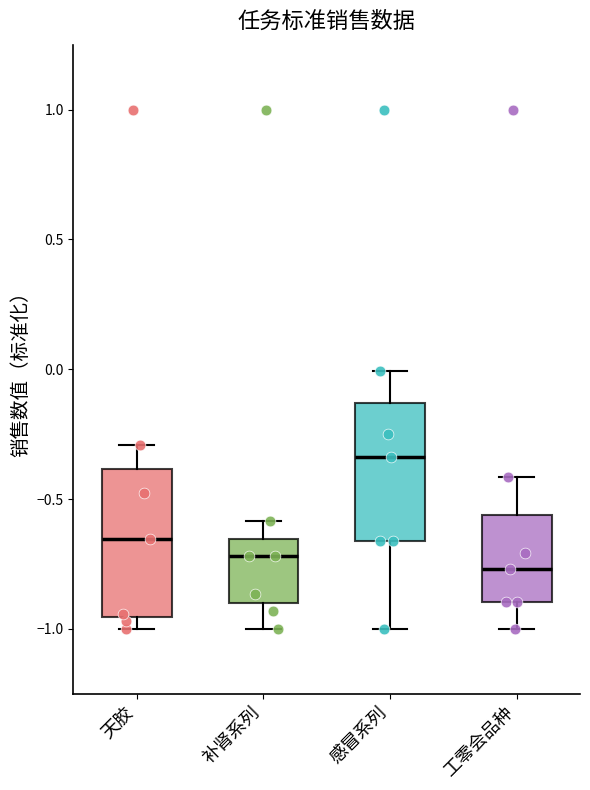

Reading left to right, transcribe this box plot: for each box, give where its median line is, the range the box spans, and where its two whiskers end, as read against the y-axis. The values are not printed on the chart, so give them approximately, as read against the axis.

天胶: median -0.65, box -0.95 to -0.40, whiskers -1.00 to -0.30
补肾系列: median -0.70, box -0.90 to -0.65, whiskers -1.00 to -0.60
感冒系列: median -0.35, box -0.65 to -0.15, whiskers -1.00 to 0.00
工零会品种: median -0.75, box -0.90 to -0.55, whiskers -1.00 to -0.40